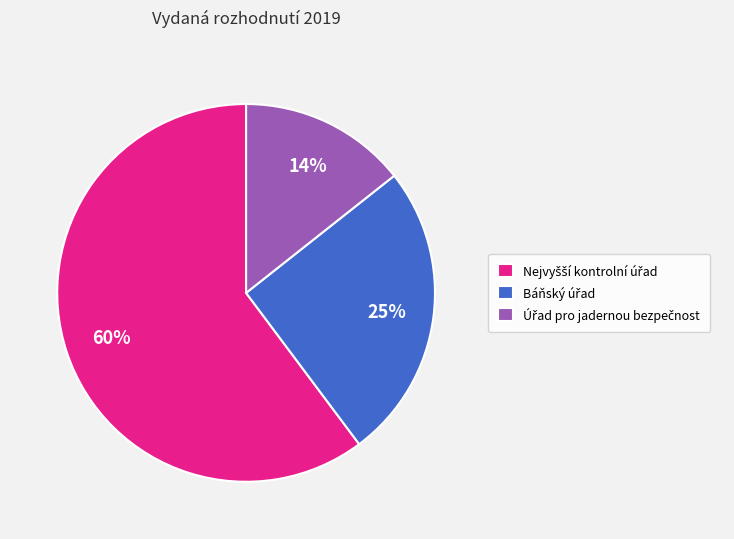

To the nearest percent, what is the average slice percentage?

33%